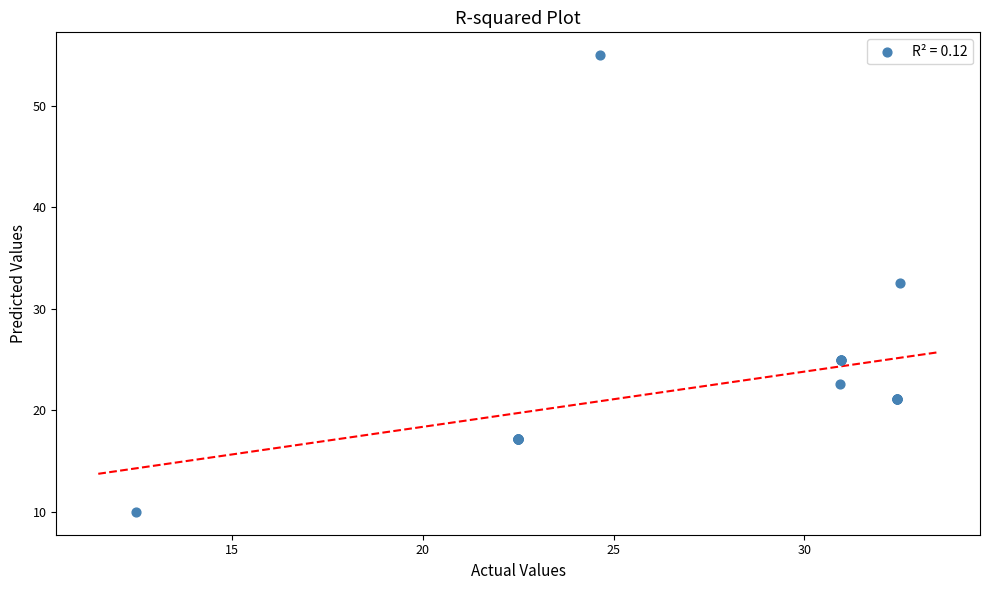

What Y value in the scatter plot is closest to 32?

32.6